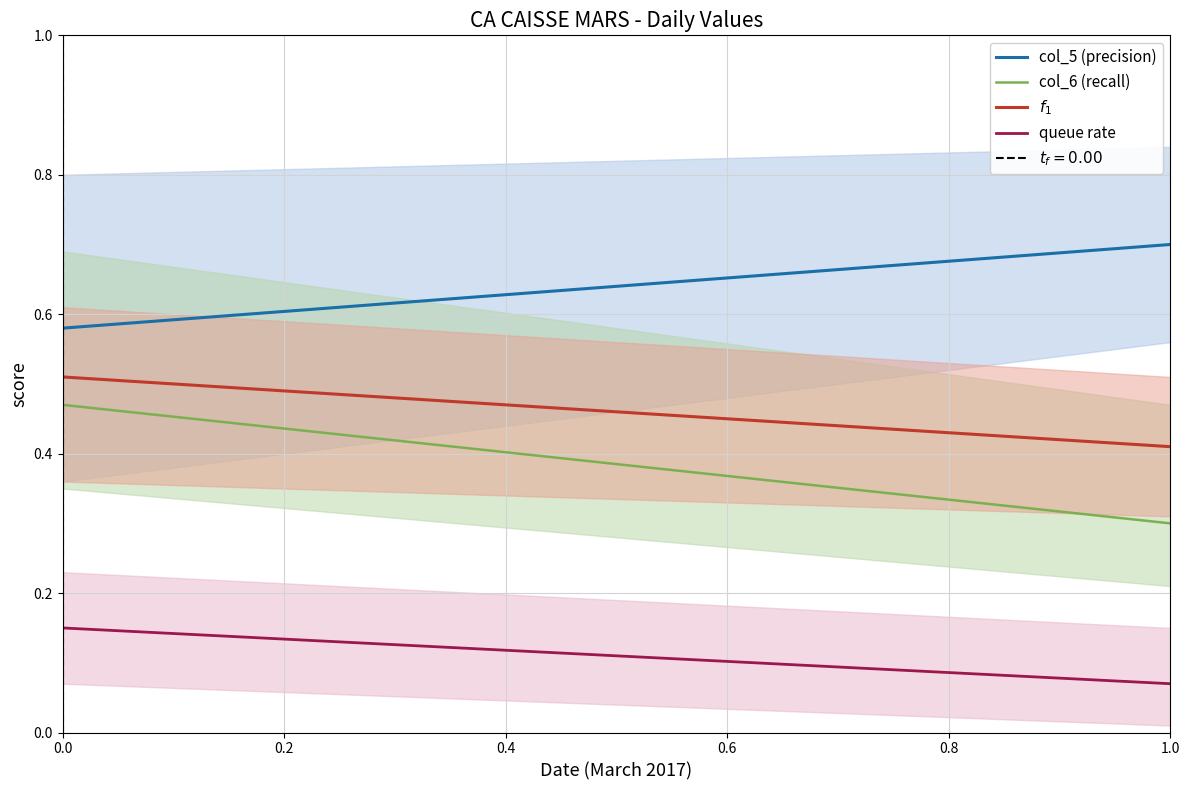

True or false: col_5 (precision) and col_6 (recall) intersect in this chart.

False